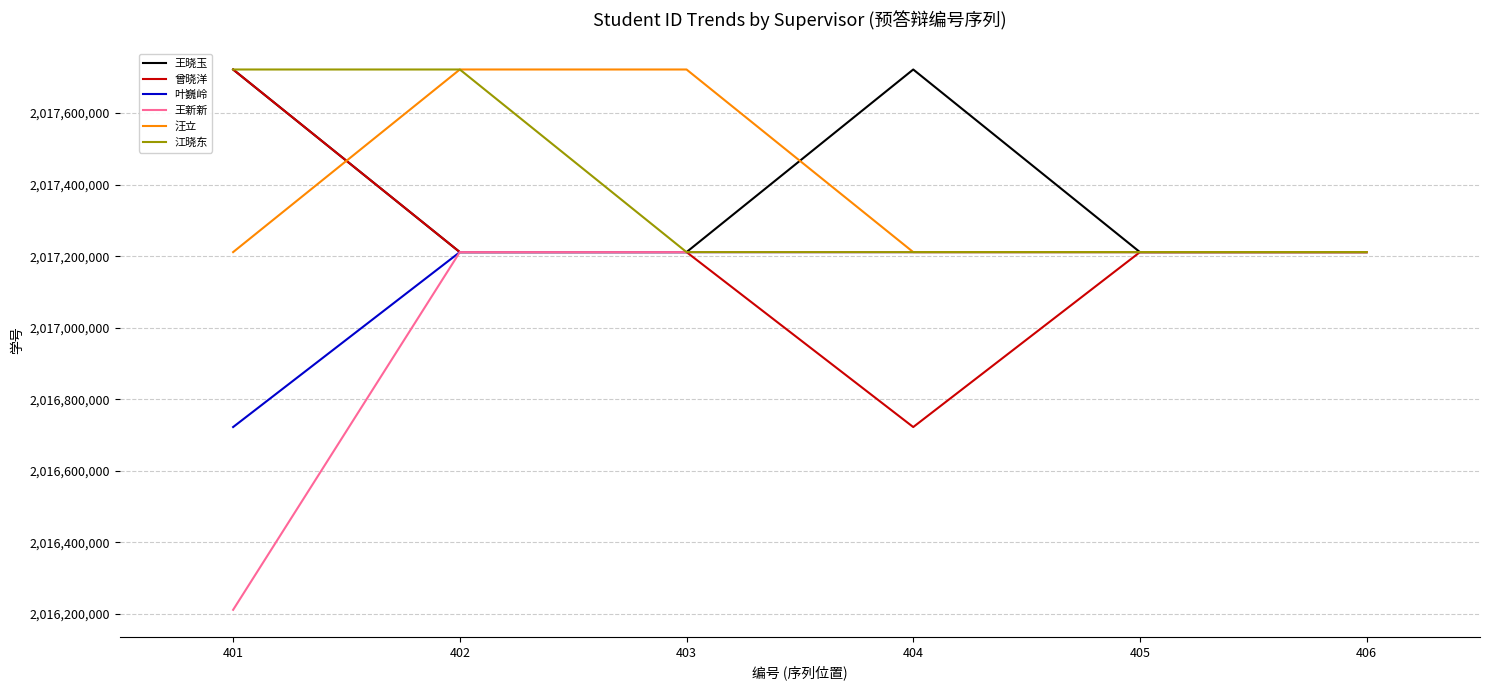

The value of 王新新 at 405 is 3603262363. True or false?

False